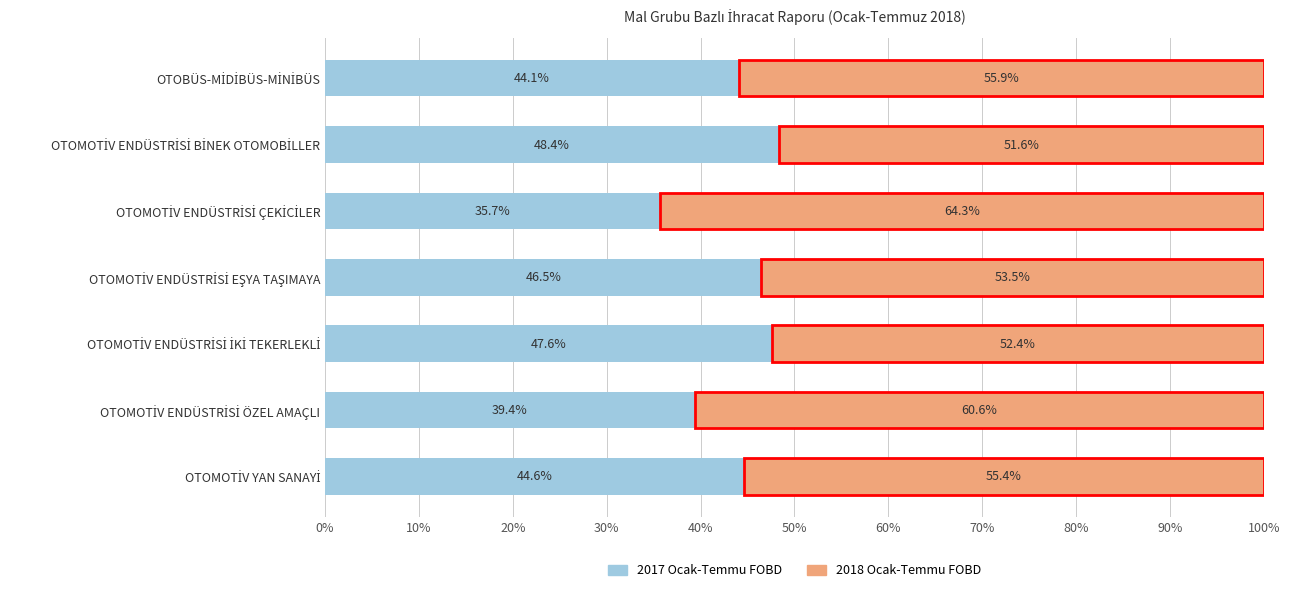

What is the difference between the second highest and minimum values in the 2017 Ocak-Temmu FOBD series?

11.9